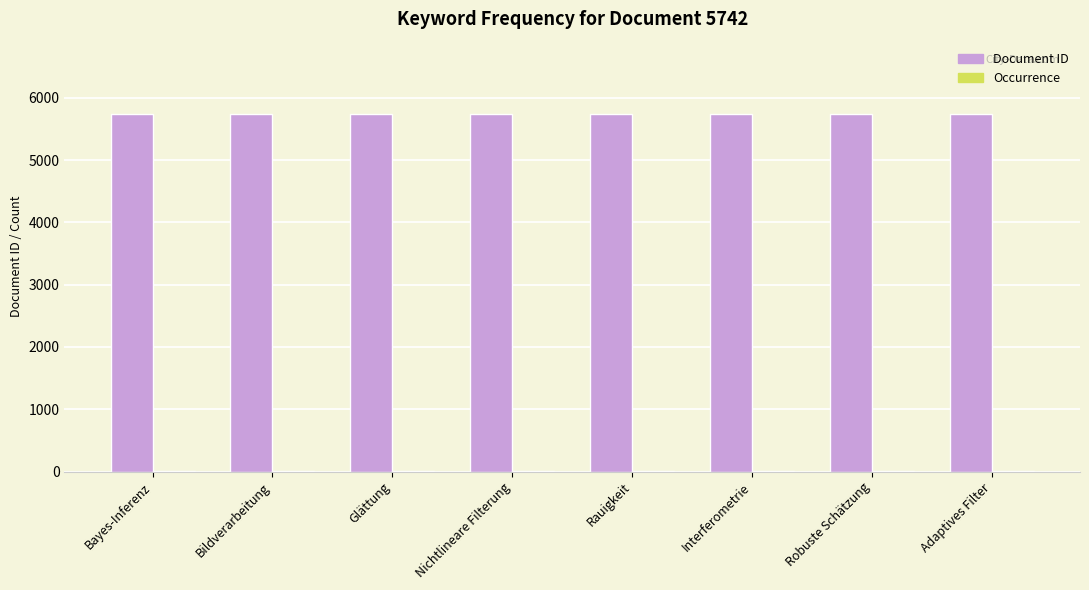

Which series has the largest total across all categories?

Document ID